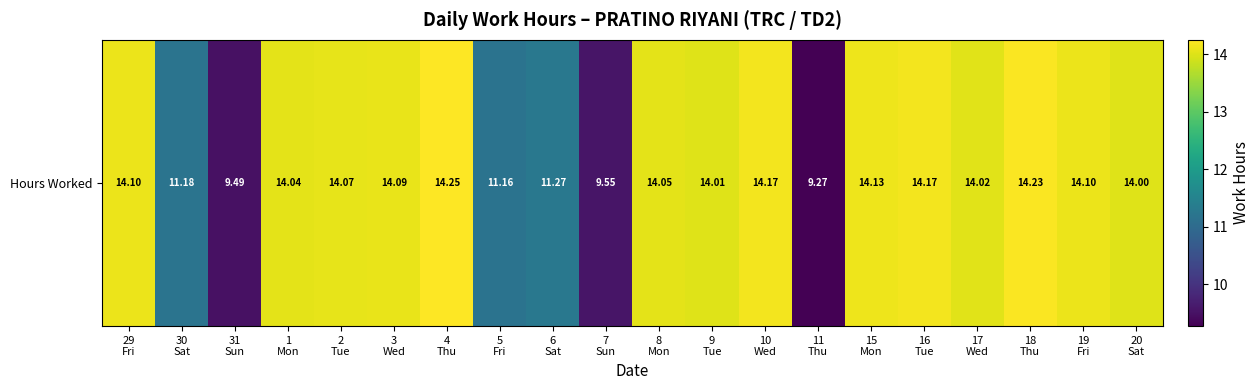

What is the sum of all values?

259.4